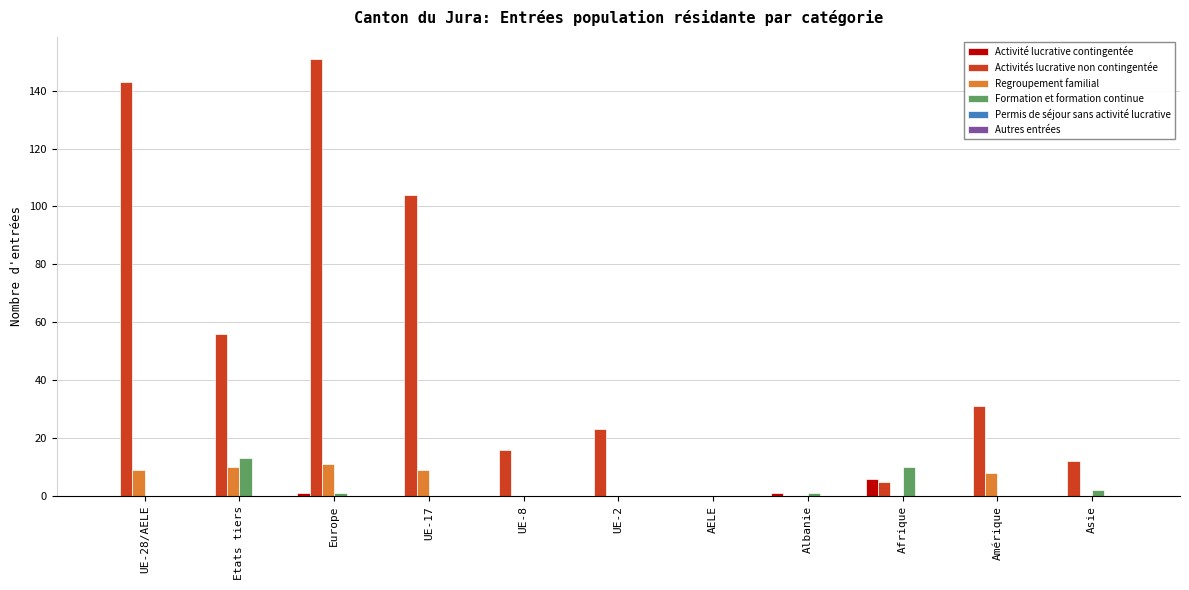

How many series are shown in this chart?

4